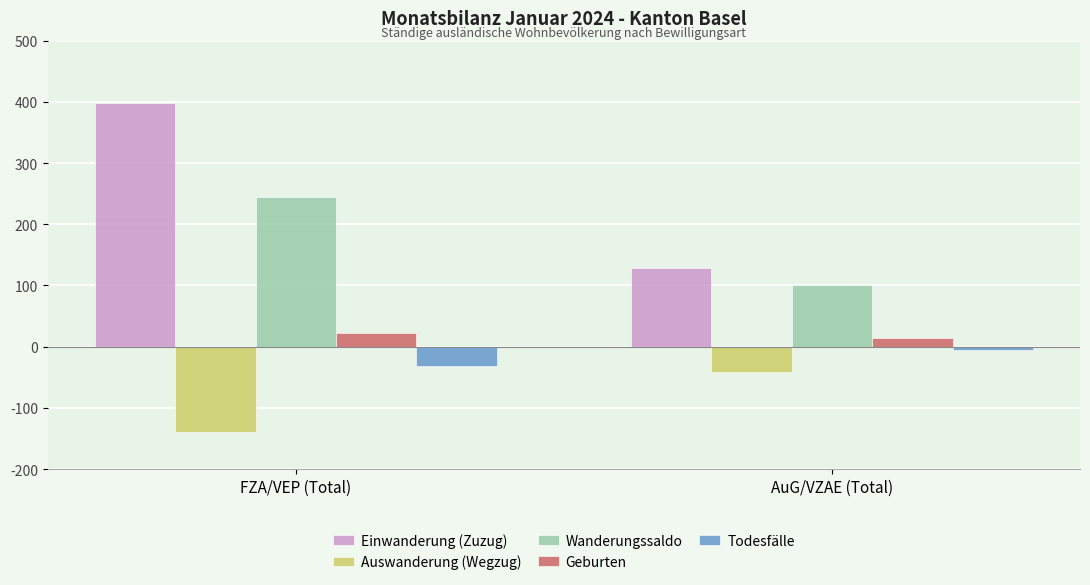

What value does the Auswanderung (Wegzug) series have at AuG/VZAE (Total)?

-41